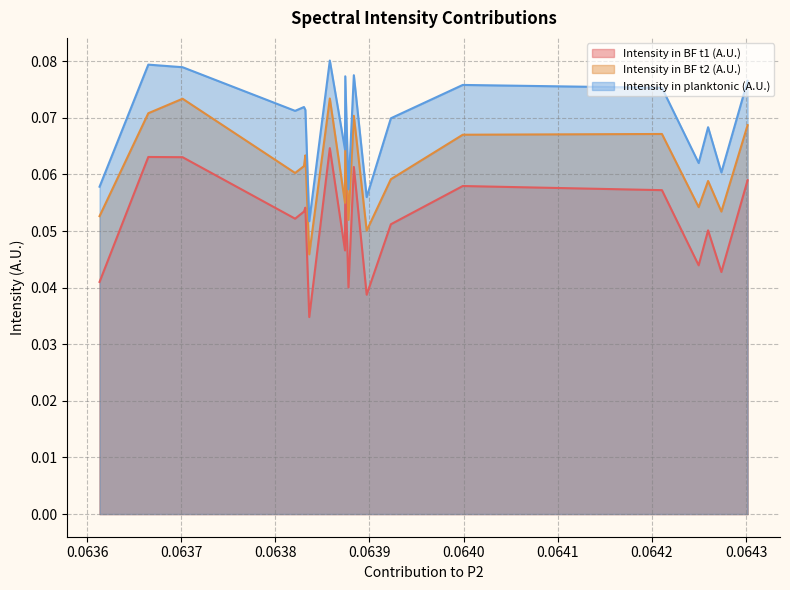

Which category has the highest value across all series?

0.06385788273712271